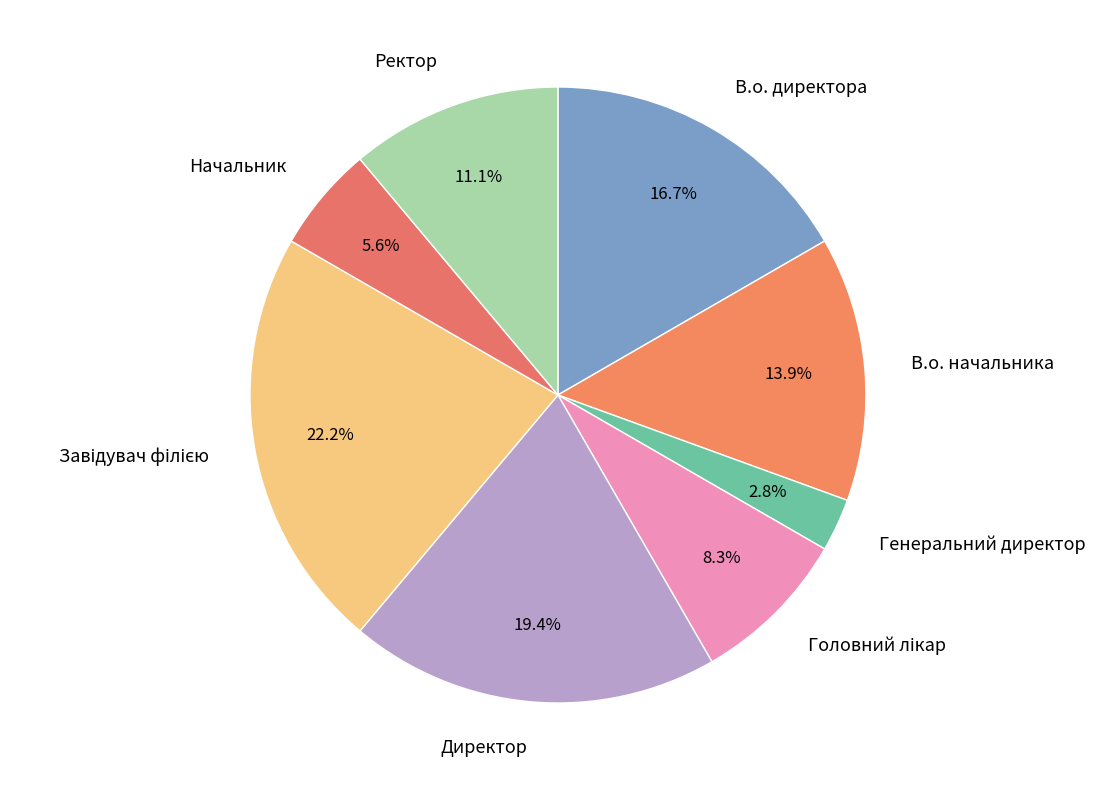

Is Директор the majority of the pie?

No